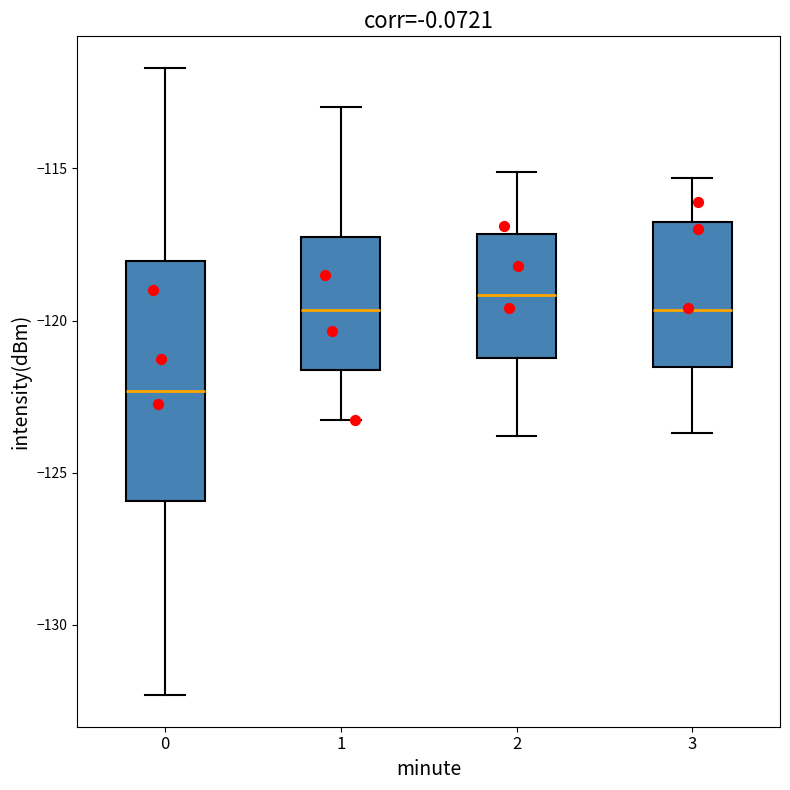

Which box's median line is the lowest?

0